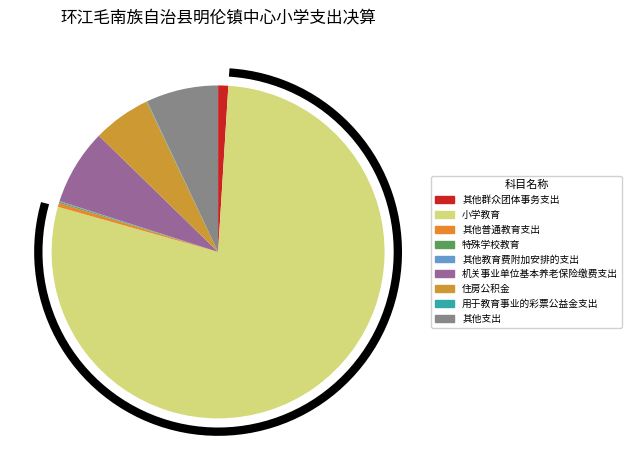

Combined, what portion of the pie is 其他教育费附加安排的支出 and 住房公积金?

5.7%